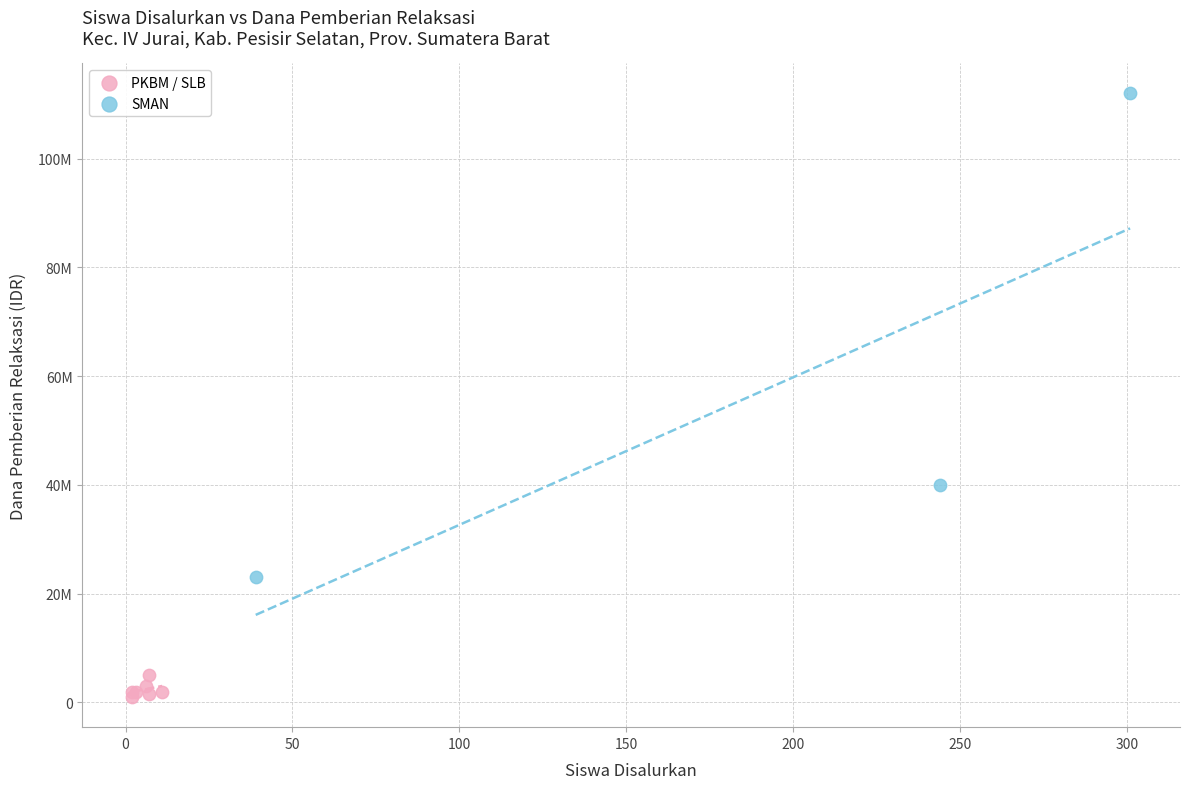

What are all the series names shown in the legend?

PKBM / SLB, SMAN